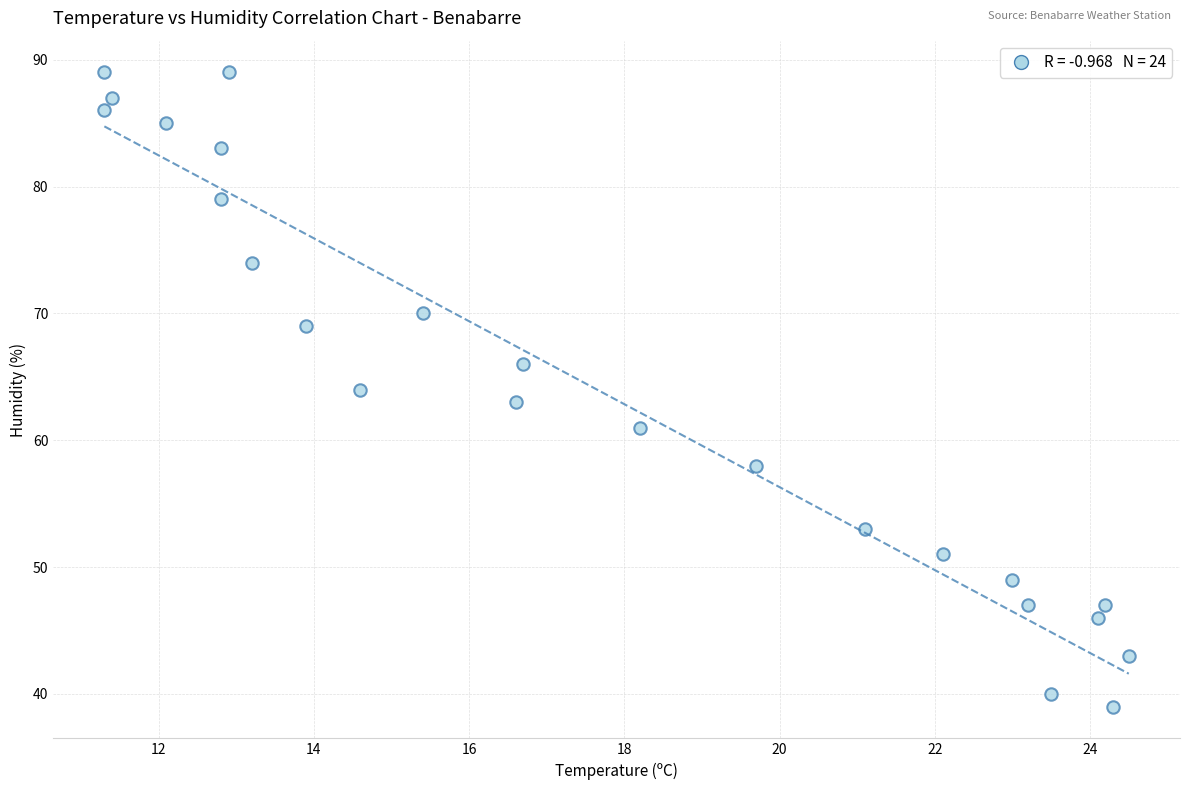

What is the range of Y values (max minus min)?

50